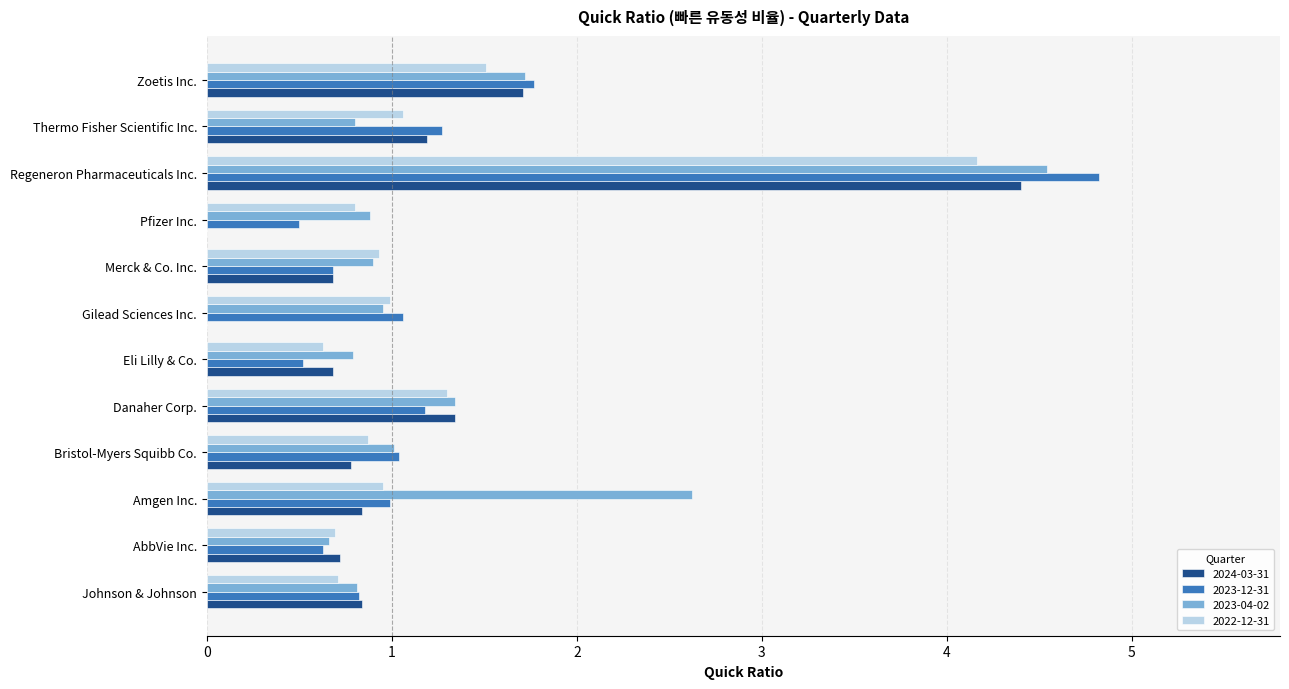

What is the approximate value of 2022-12-31 at Regeneron Pharmaceuticals Inc.?

4.2